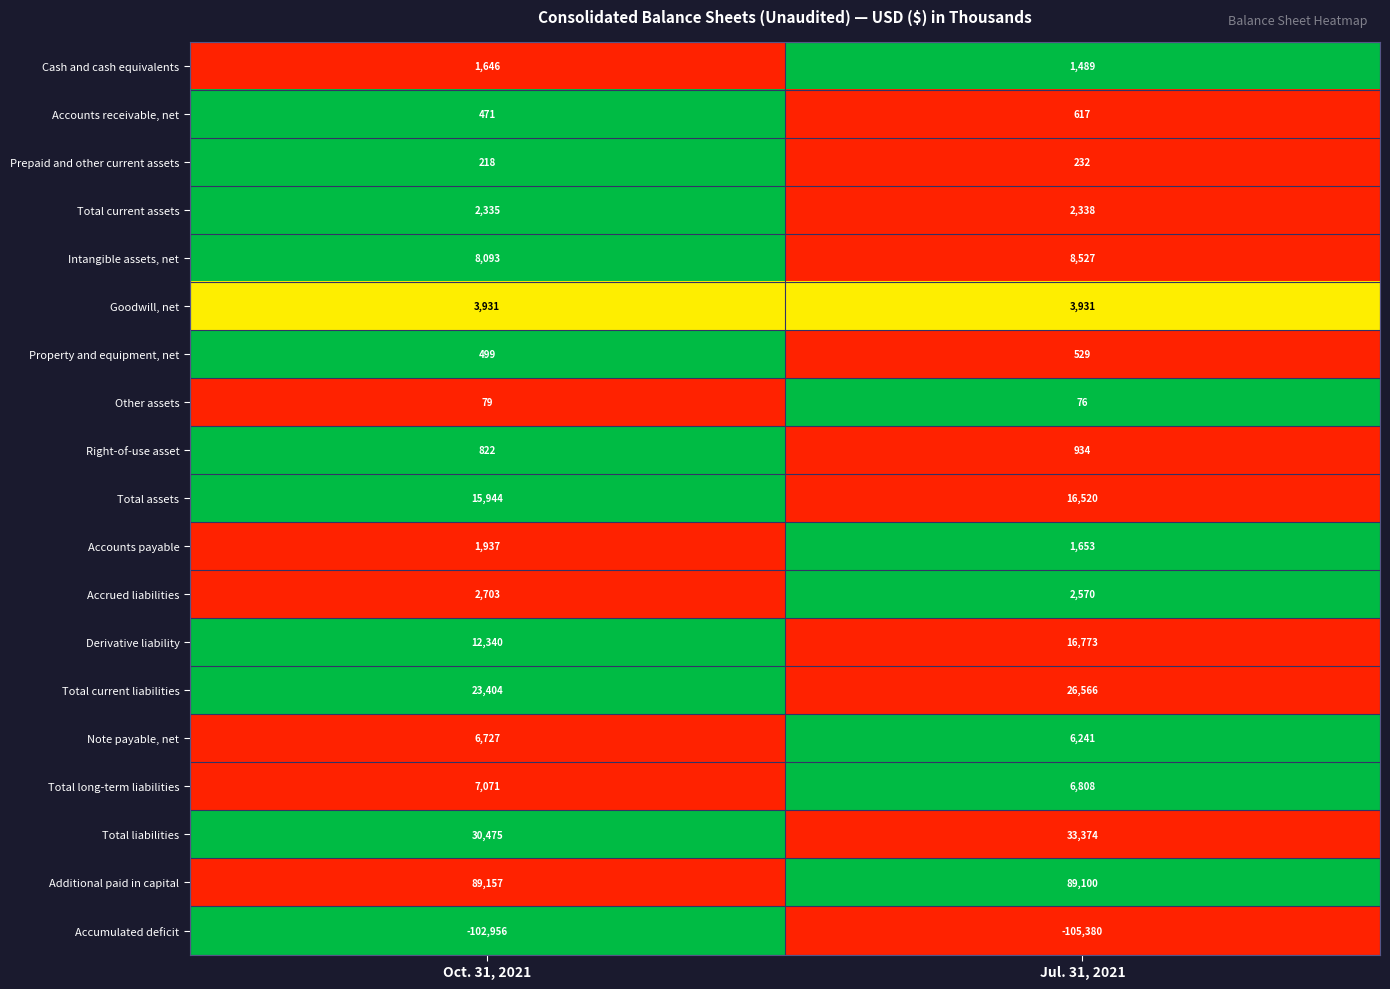

What is the sum of the Total long-term liabilities values at Oct. 31, 2021 and Jul. 31, 2021?

13879